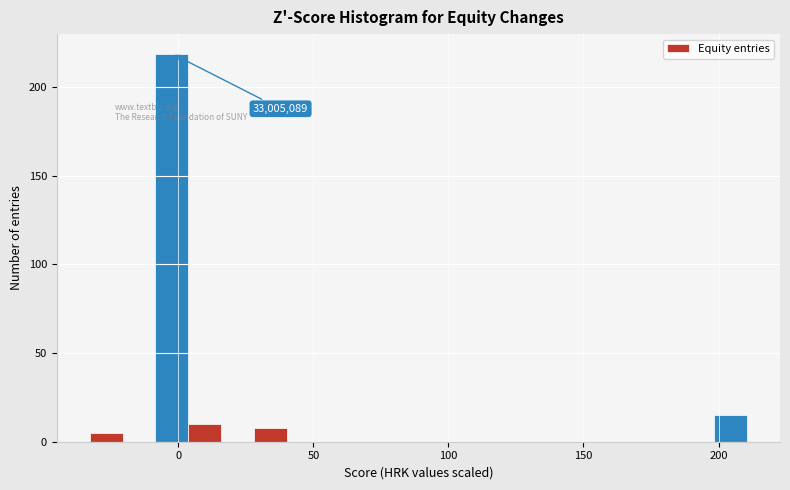

Read against the x-axis, roughly where is the centre of the tallest bar?

0